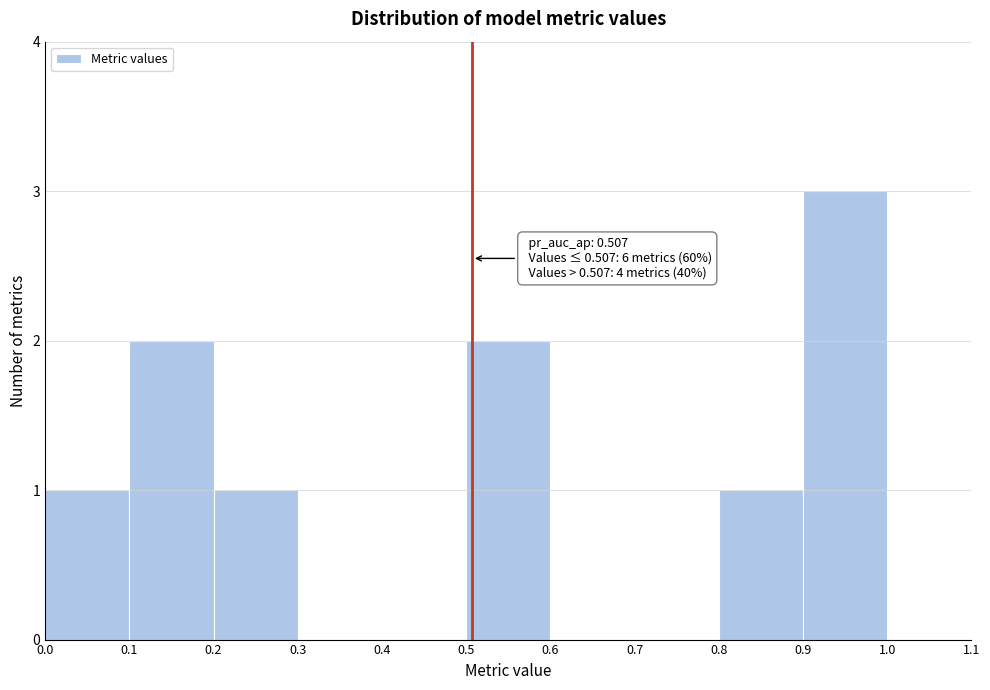

Which range on the x-axis has the tallest bar?

0.9 to 1.0